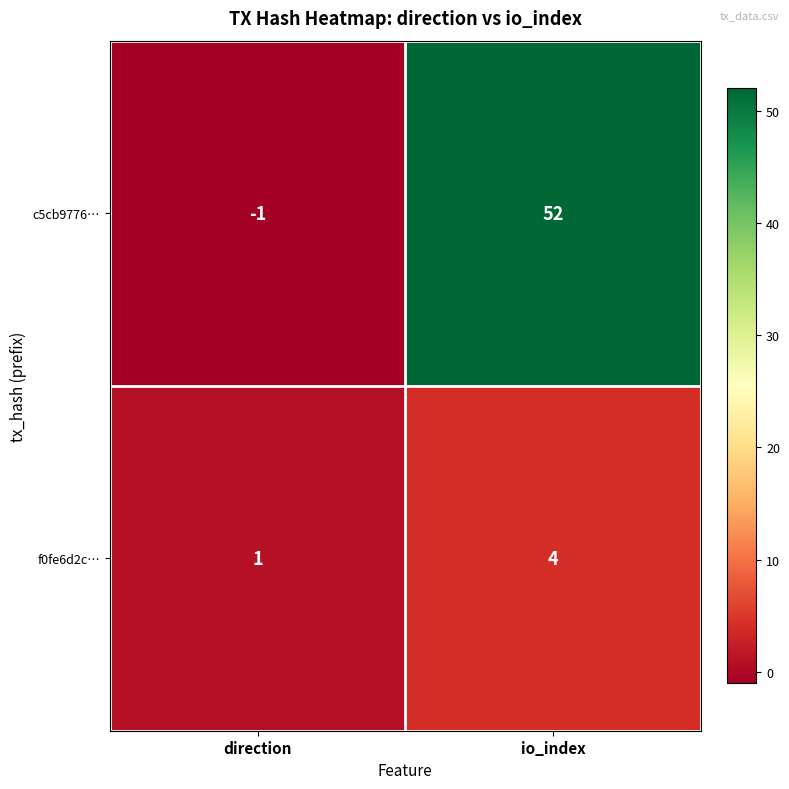

The value of c5cb9776… at io_index is 52. True or false?

True